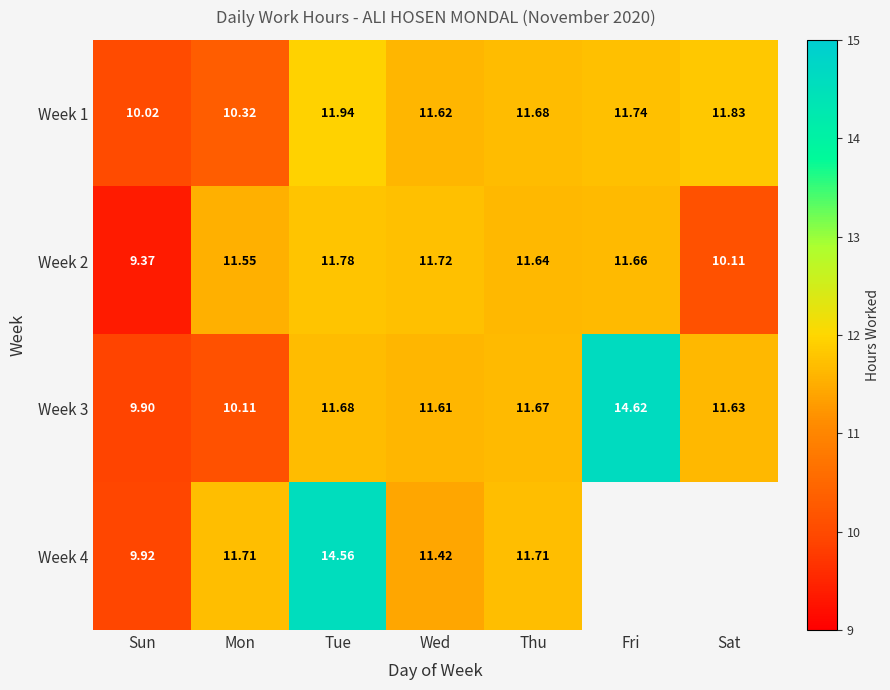

Where does the Week 3 series first go above 11?

Tue